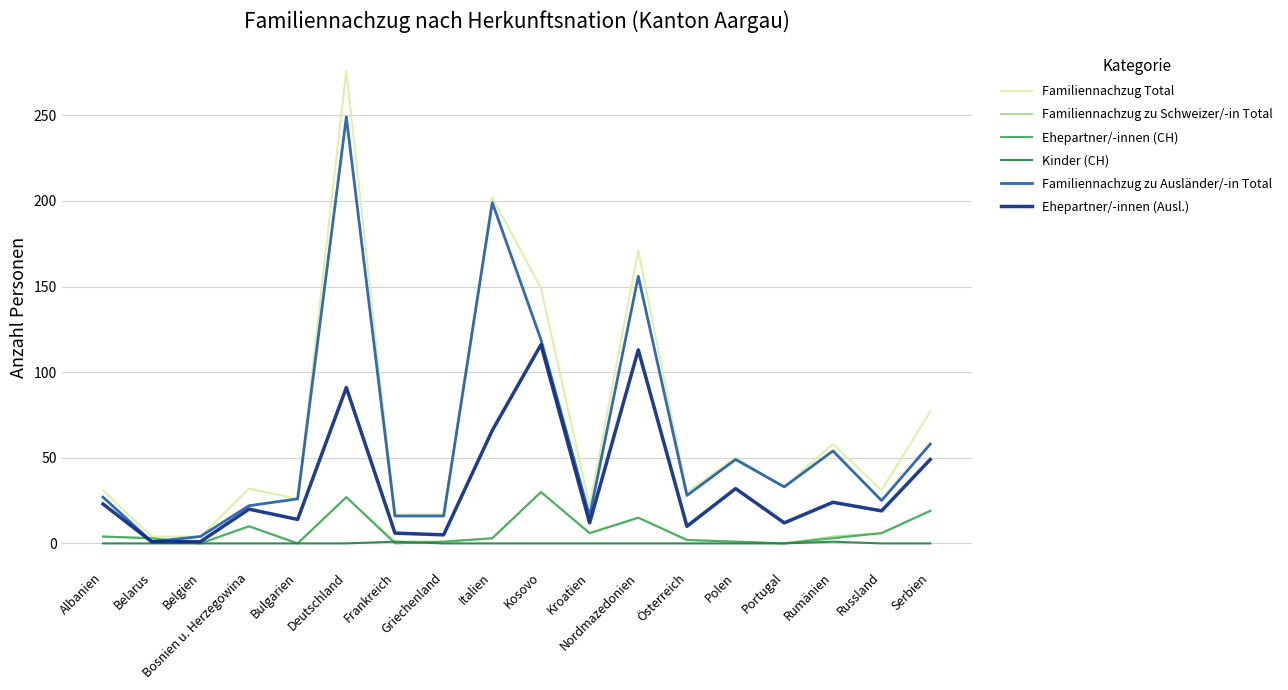

The value of Familiennachzug Total at Belarus is 4. True or false?

True